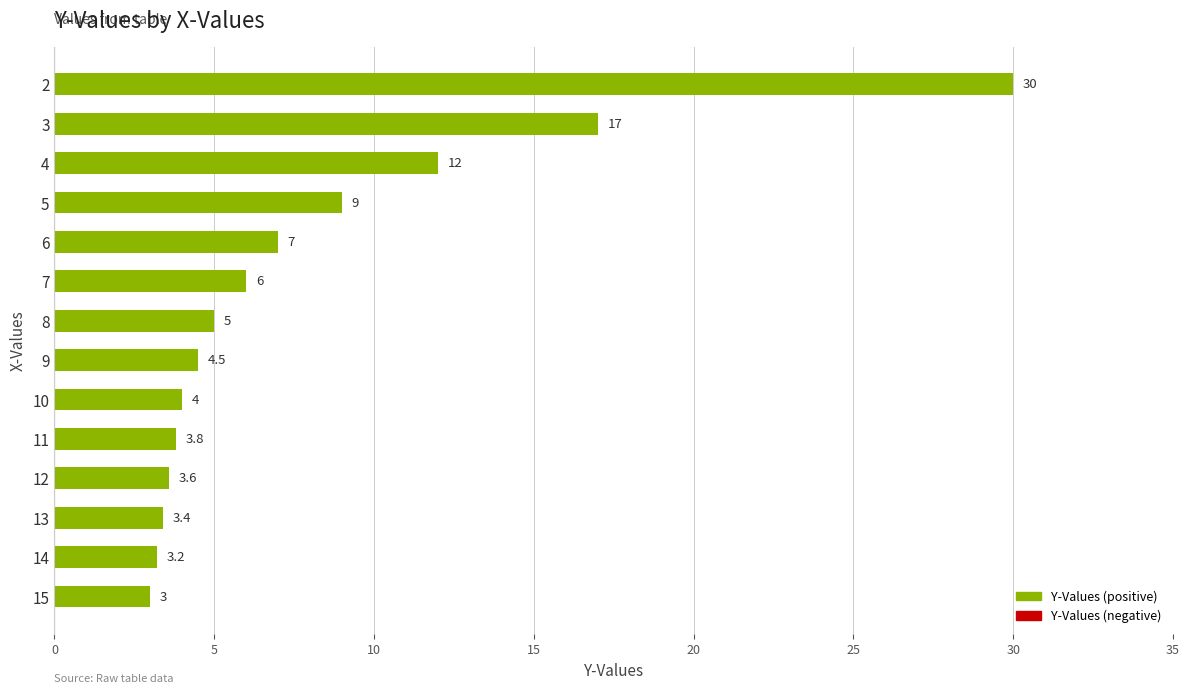

Which label corresponds to the smallest value in the chart?

15